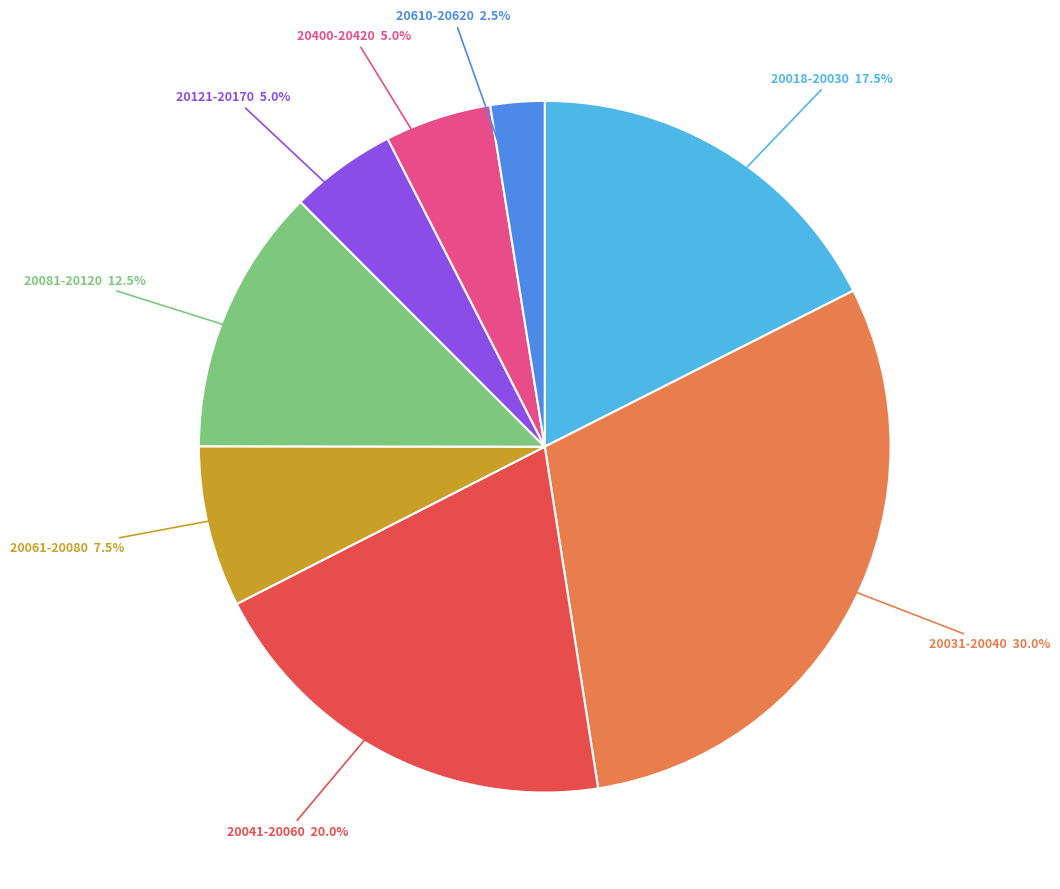

Is there a majority slice in this chart?

No